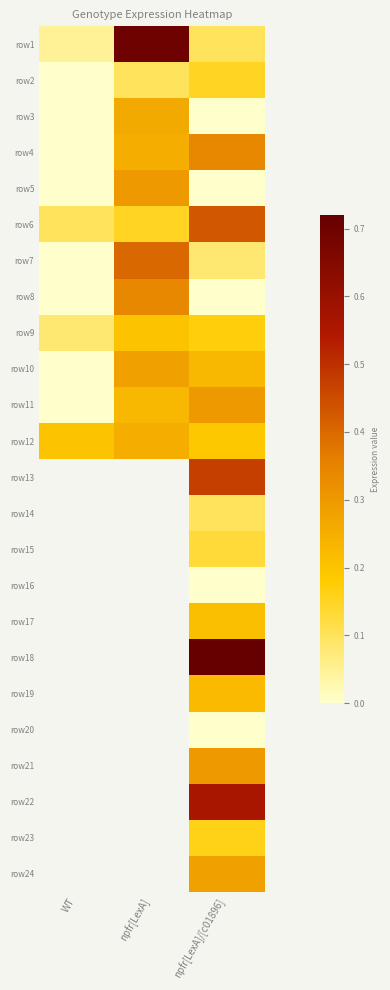

Which category has the highest value across all series?

npfr[LexA]/[c01896]